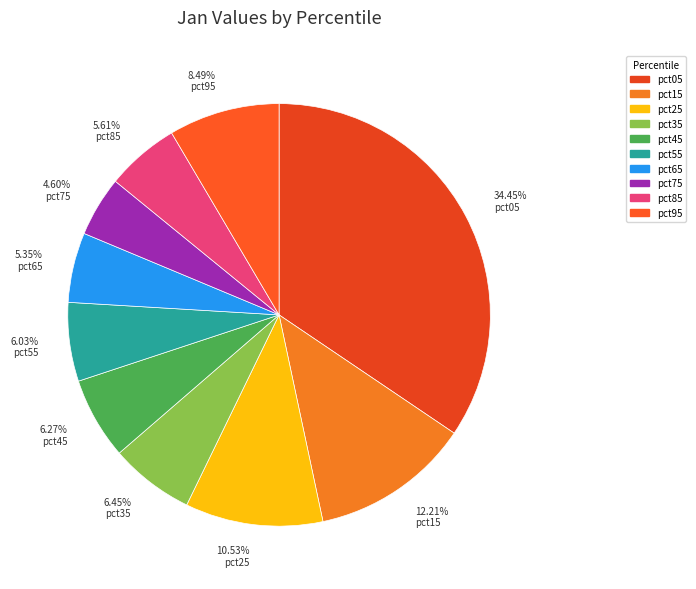

Is there any slice that represents more than half of the pie?

No